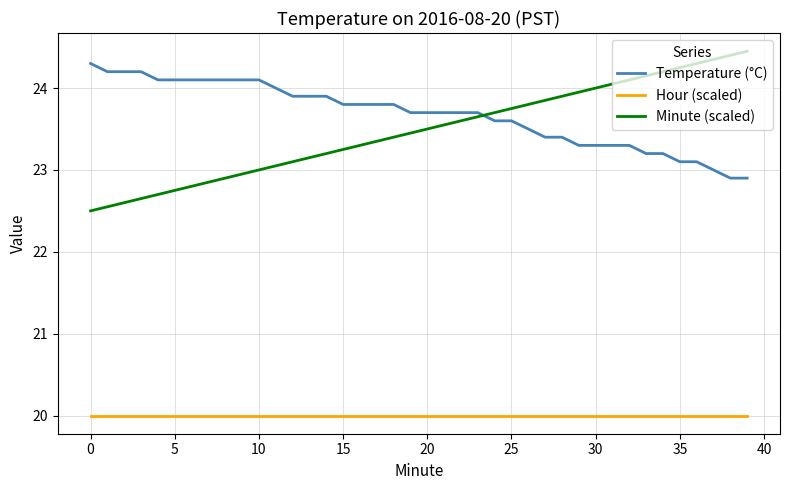

Which series has the widest spread of values?

Minute (scaled)